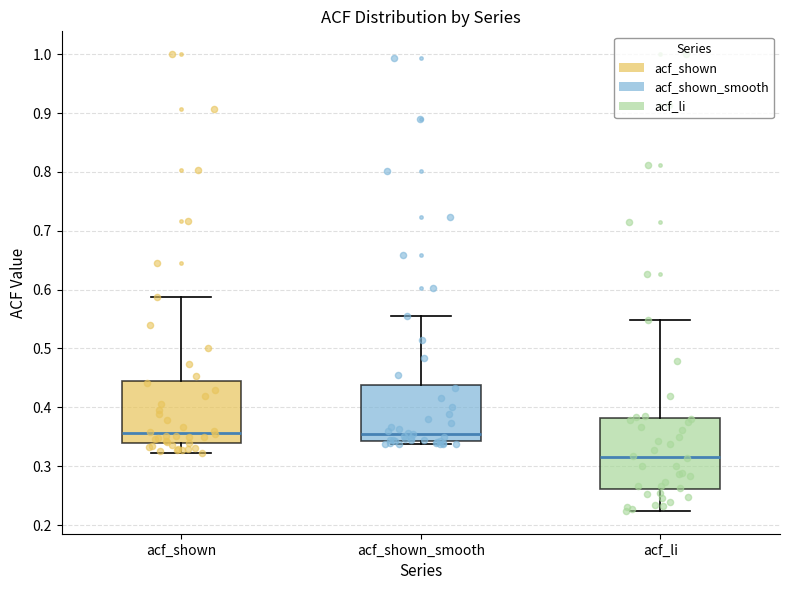

Reading left to right, transcribe this box plot: for each box, give where its median line is, the range the box spans, and where its two whiskers end, as read against the y-axis. The values are not printed on the chart, so give them approximately, as read against the axis.

acf_shown: median 0.36, box 0.34 to 0.44, whiskers 0.32 to 0.59
acf_shown_smooth: median 0.36, box 0.34 to 0.44, whiskers 0.34 (just below the box's lower edge) to 0.56
acf_li: median 0.32, box 0.26 to 0.38, whiskers 0.22 to 0.55